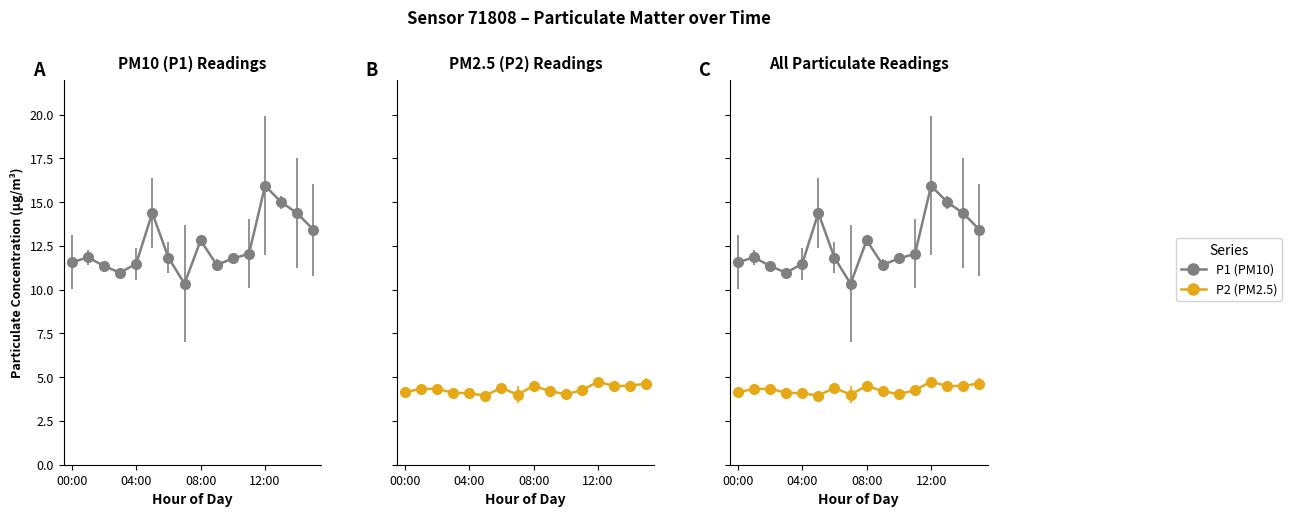

True or false: P2 and P1 cross at least once.

False